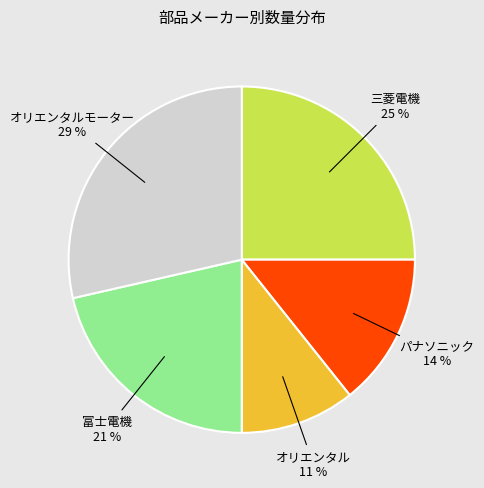

Which slice is the largest?

オリエンタルモーター